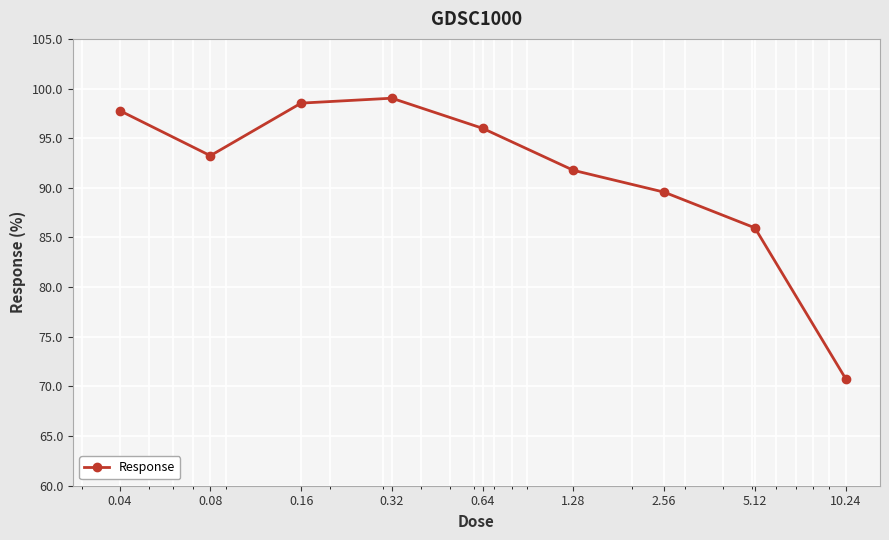

What is the maximum value shown in the chart?

99.0